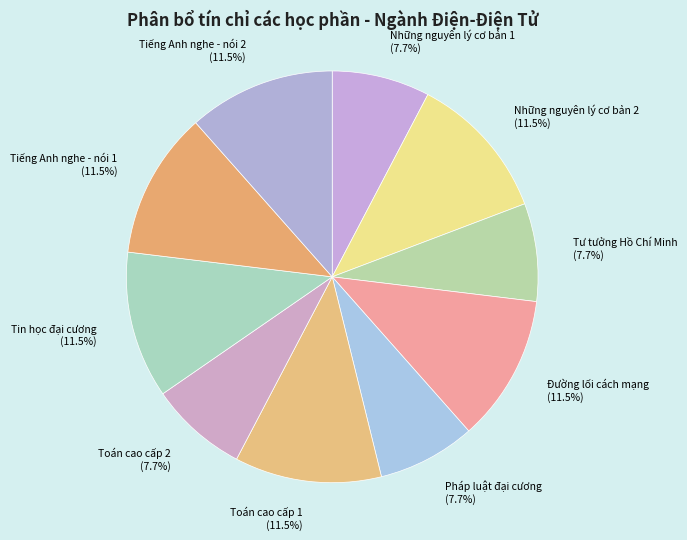

How much of the chart is everything except Tiếng Anh nghe - nói 2?

88.5%